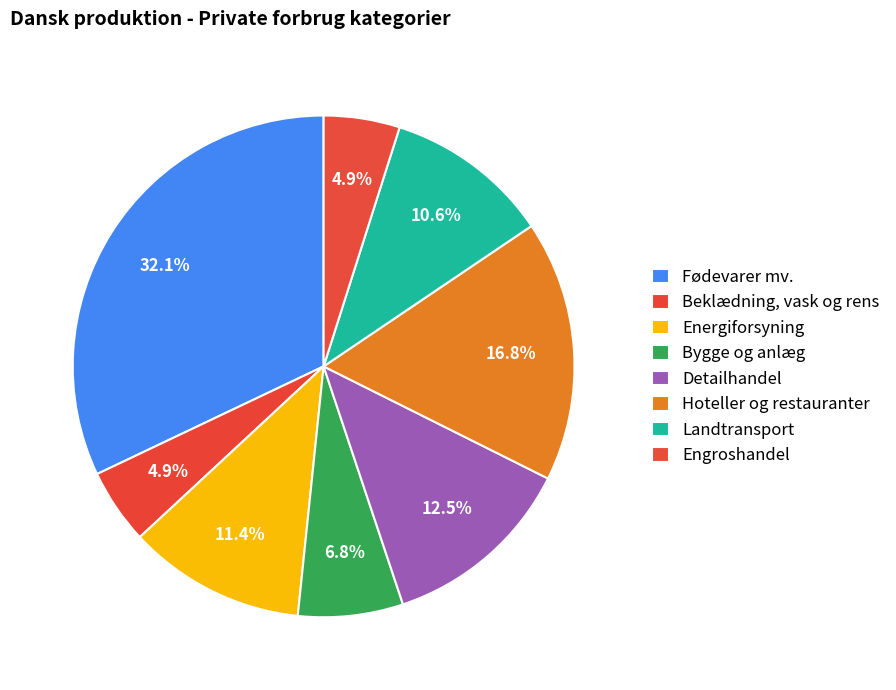

How many segments does this pie chart have?

8